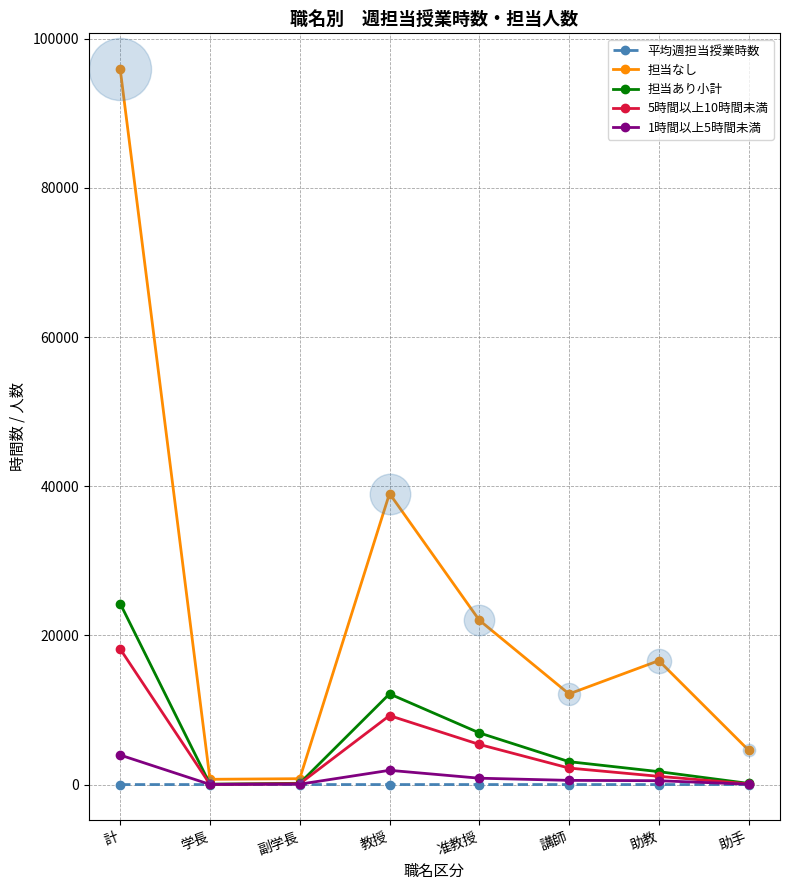

At how many categories does at least one series exceed 59499?

1